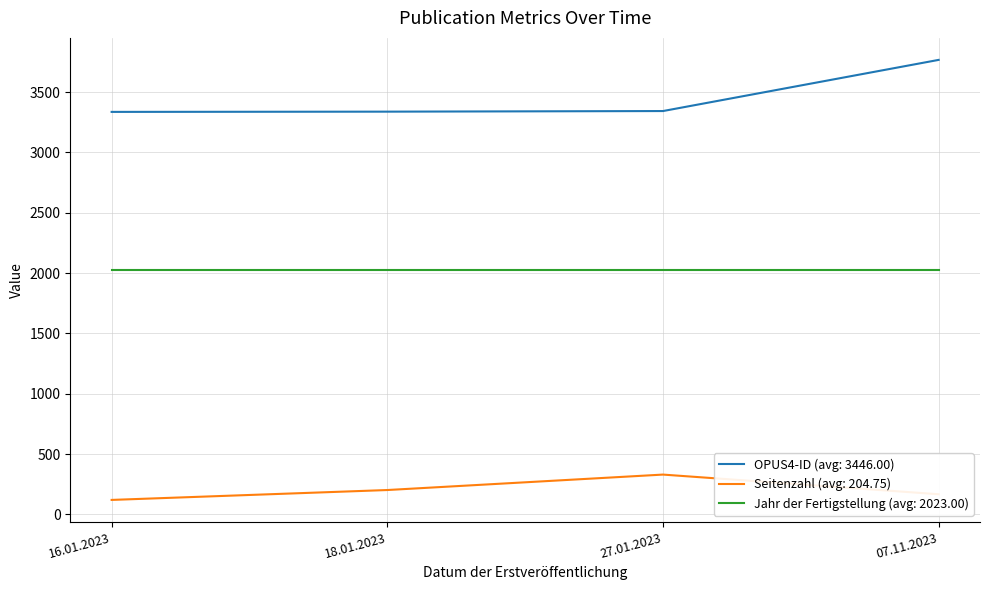

How many series are shown in this chart?

3